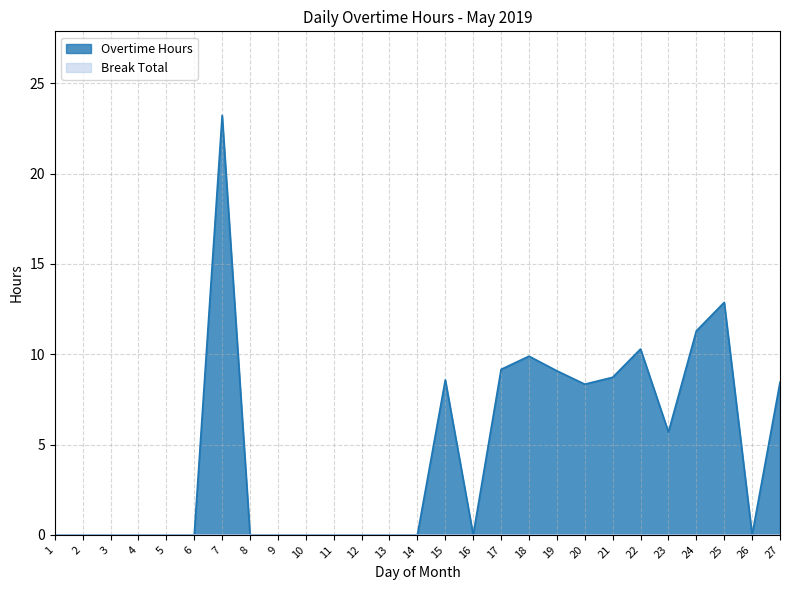

Where is the first local minimum?

16